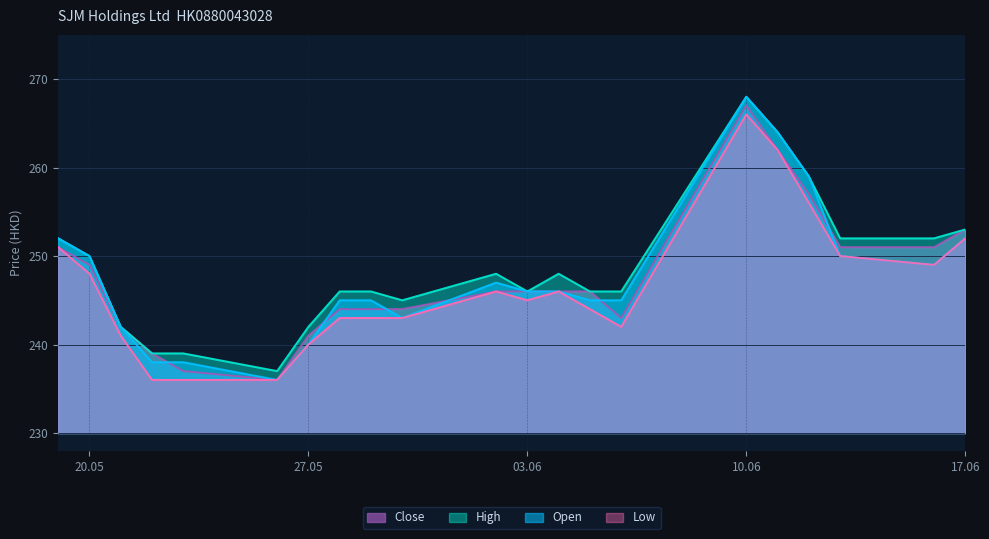

What position from the right is 05.06.2025?

8